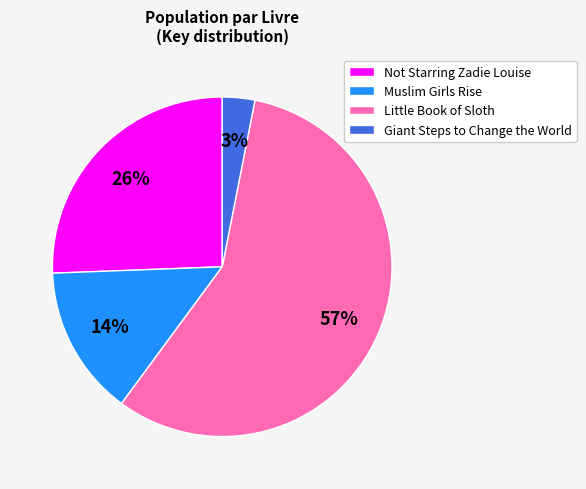

How many segments does this pie chart have?

4